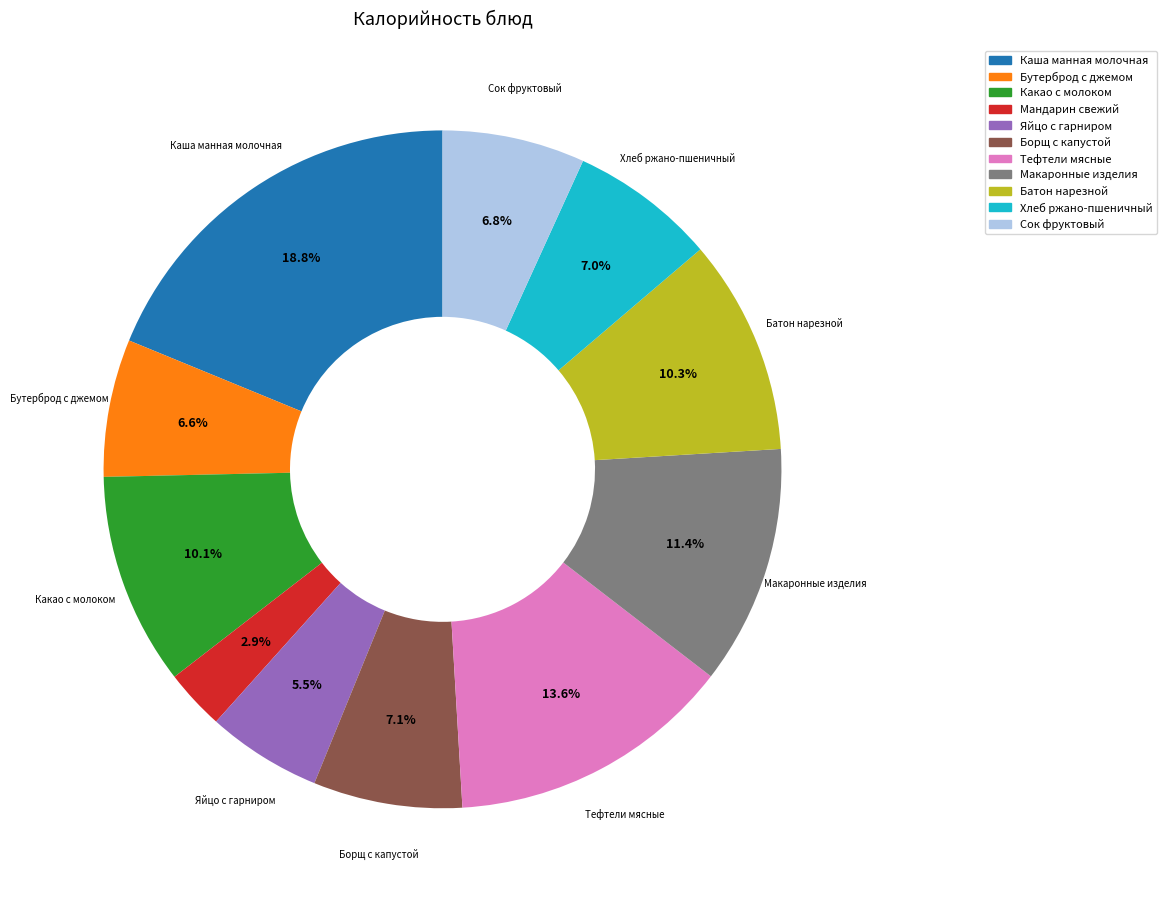

Which slice is the largest?

Каша манная молочная